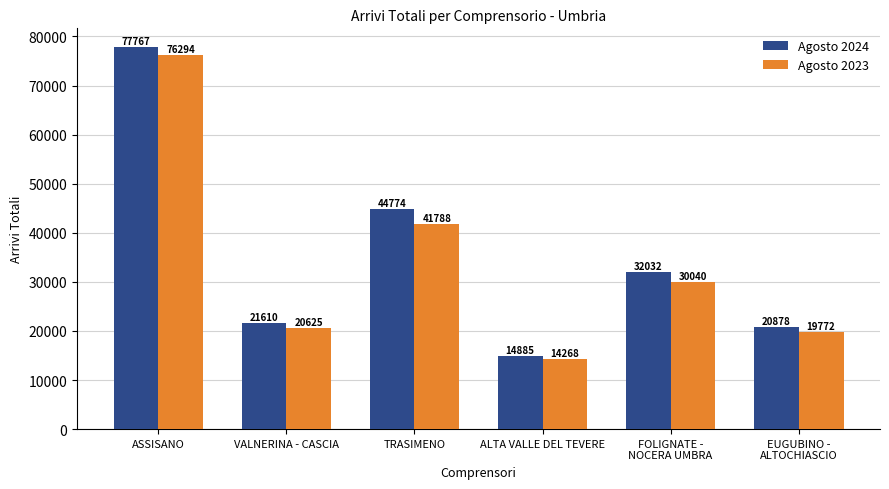

What is the minimum value for Agosto 2023?

14268